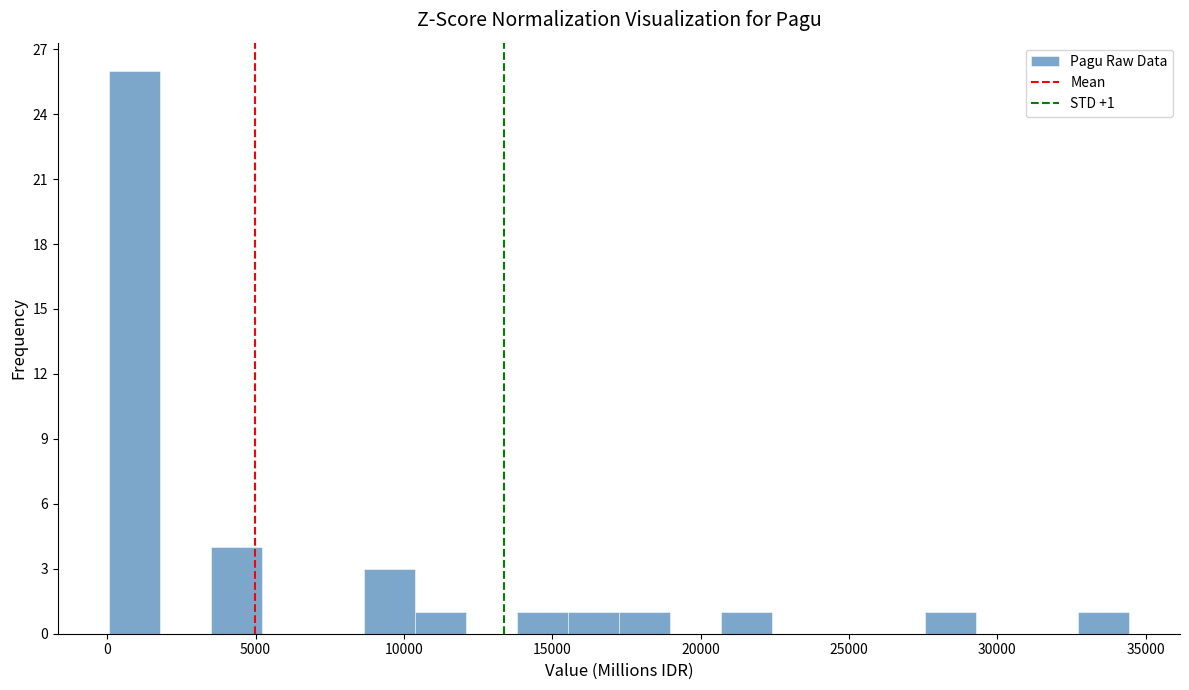

Around what value on the x-axis is the tallest bar? Give the approximate position of its centre, as read against the axis.

1000